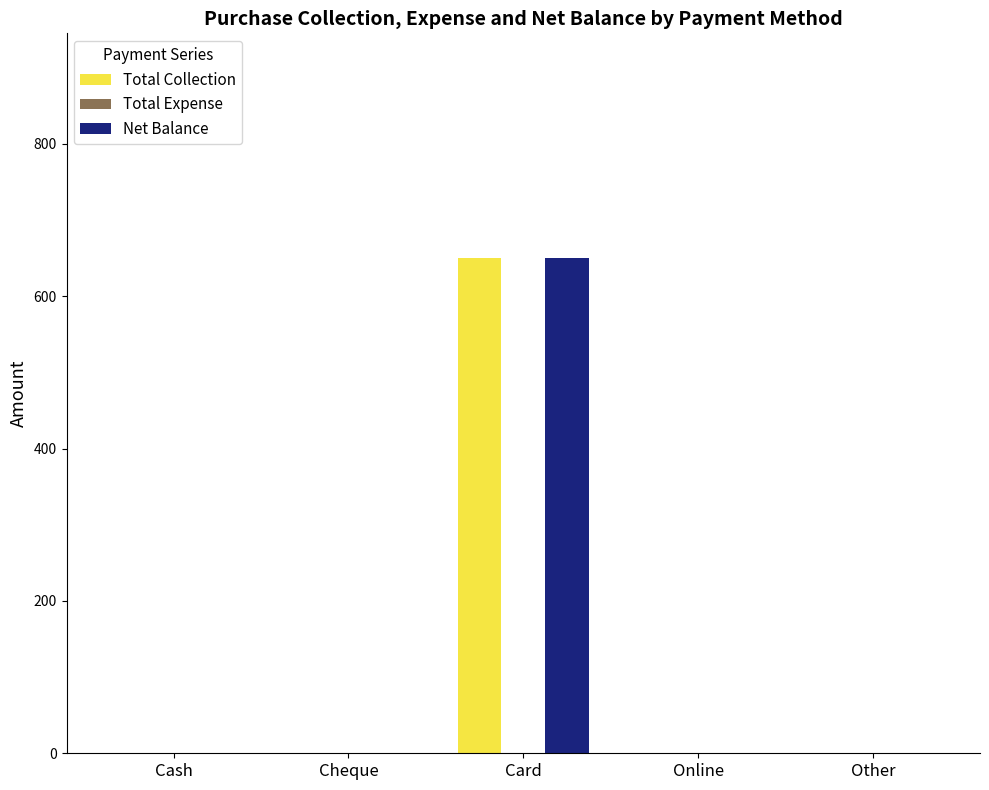

How many values in the Total Collection series exceed 0?

1